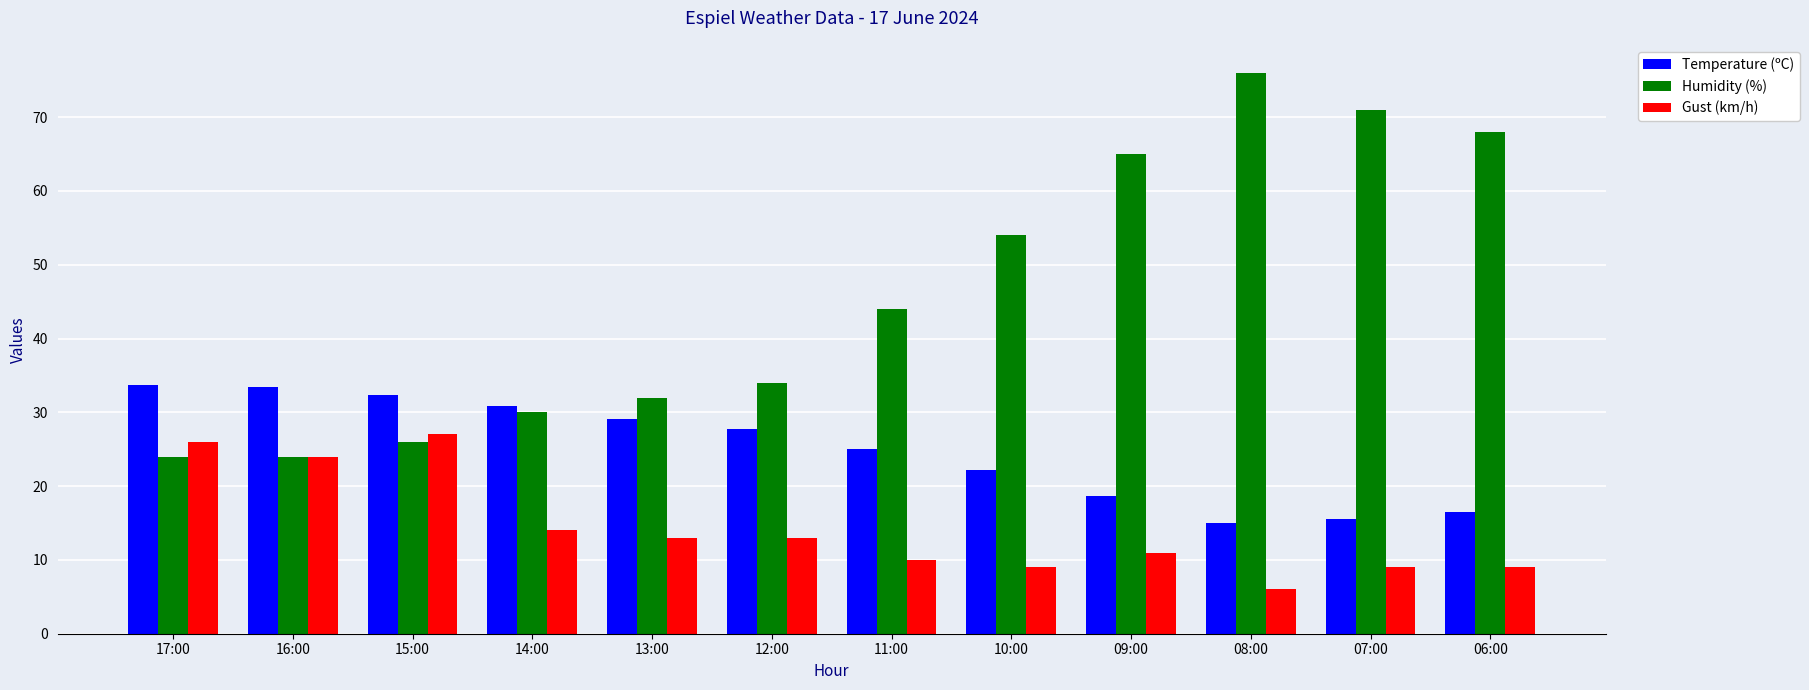

True or false: Gust (km/h) has a value of 13.0 at 12:00.

True